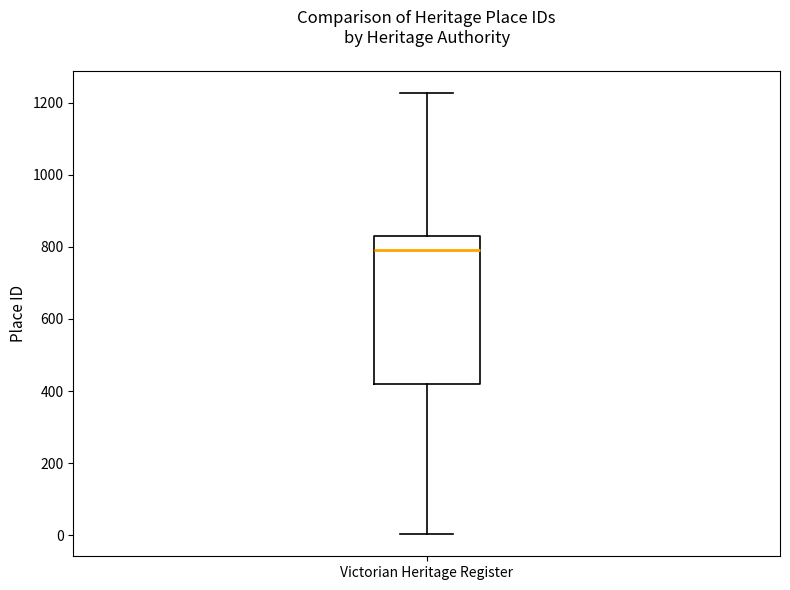

Read this box plot against the y-axis: the position of the median line, the range covered by the box, and the ends of both whiskers. The values are not printed on the chart, so give them approximately, as read against the axis.

median 800, box 420 to 840, whiskers 0 to 1220